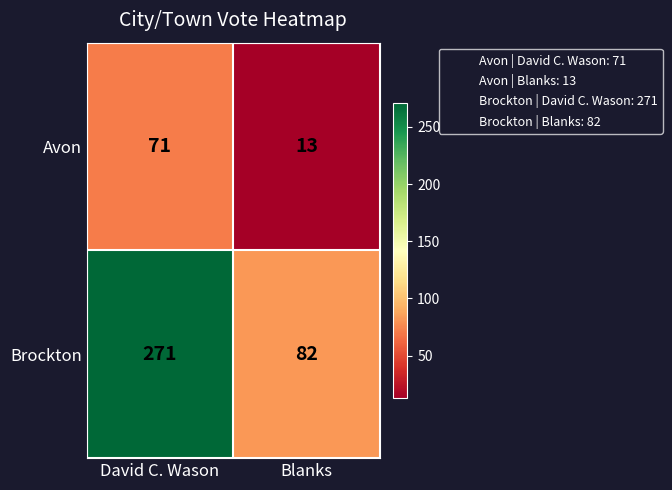

What is the smallest value displayed?

13